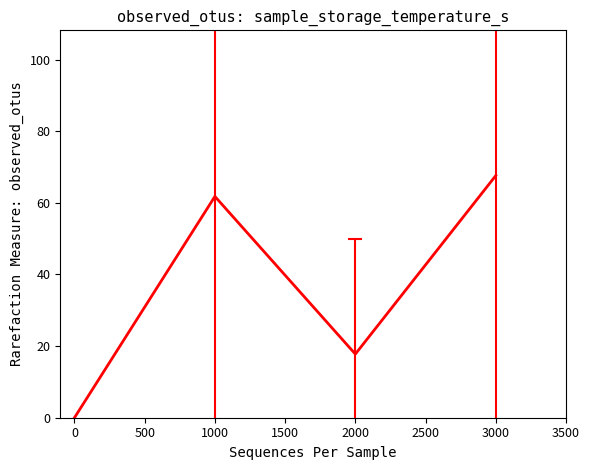

How many positive values are there?

3